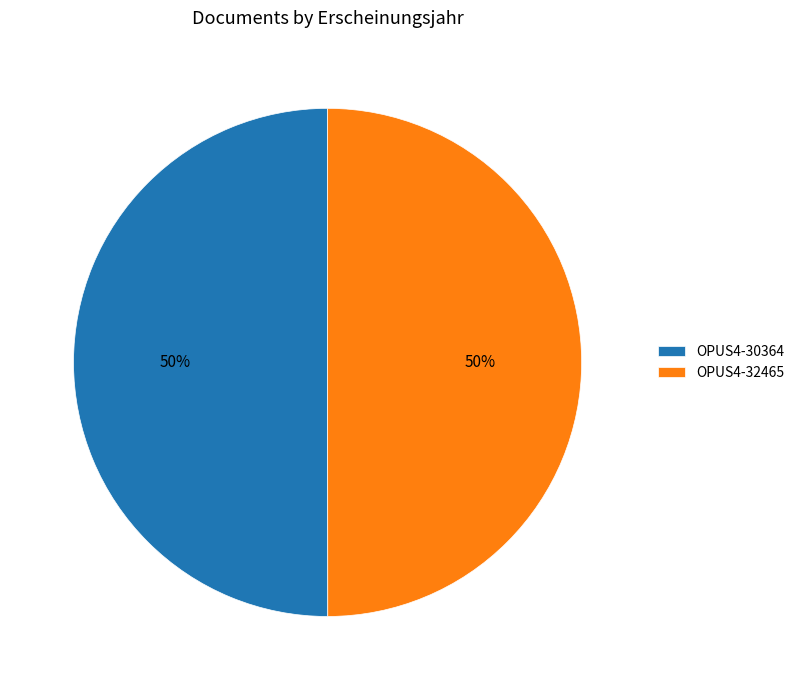

How many segments does this pie chart have?

2